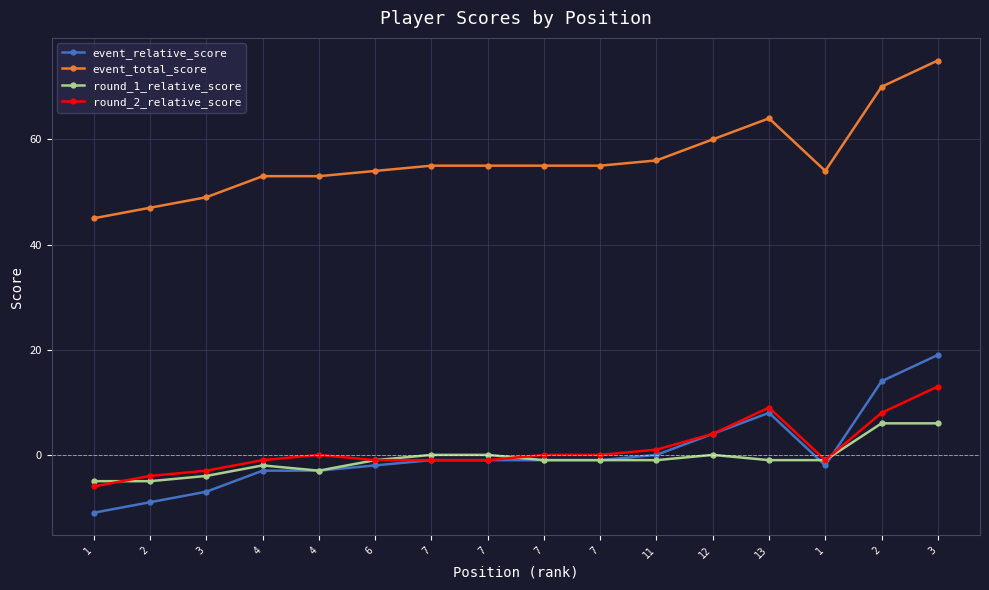

What is the label of the 4th point from the left?

4